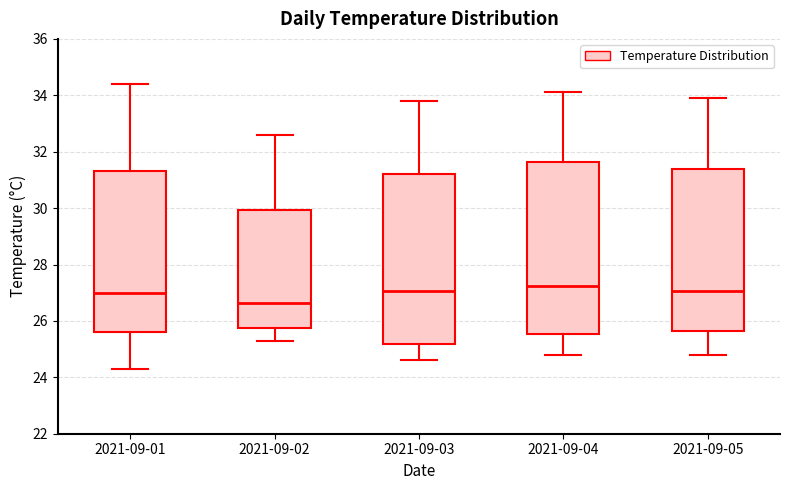

Reading left to right, read every box against the y-axis: the position of its median line, the range the box covers, and the ends of its whiskers. The values are not printed on the chart, so give them approximately, as read against the axis.

2021-09-01: median 27.0, box 25.6 to 31.4, whiskers 24.4 to 34.4
2021-09-02: median 26.6, box 25.8 to 30.0, whiskers 25.4 to 32.6
2021-09-03: median 27.0, box 25.2 to 31.2, whiskers 24.6 to 33.8
2021-09-04: median 27.2, box 25.6 to 31.6, whiskers 24.8 to 34.2
2021-09-05: median 27.0, box 25.6 to 31.4, whiskers 24.8 to 34.0